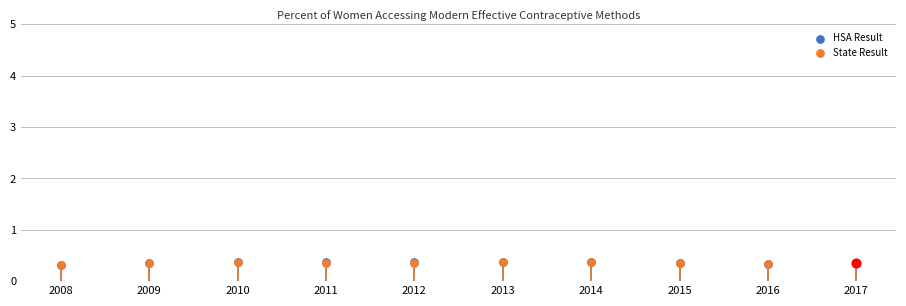

Which series has the largest total across all categories?

HSA Result